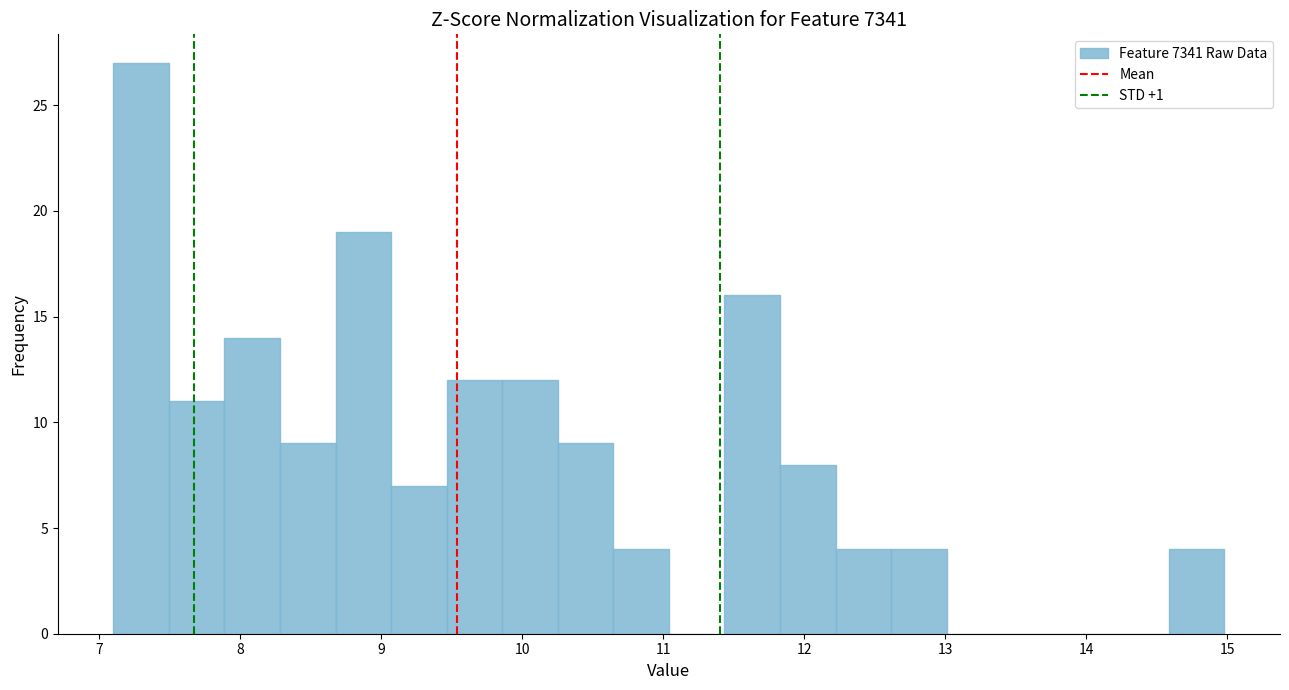

Read against the x-axis, roughly where is the centre of the tallest bar?

7.3